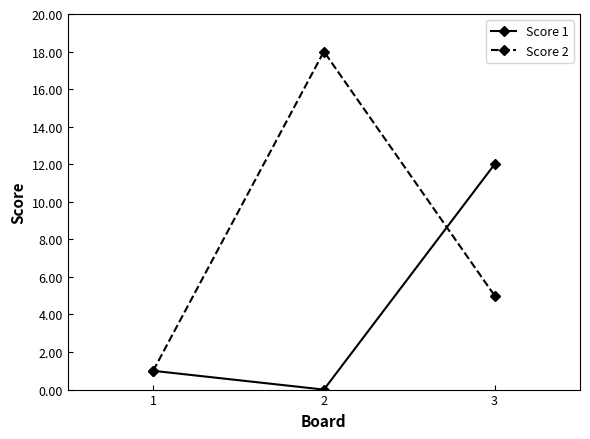

The Score 2 series shows 18 at 2. True or false?

True